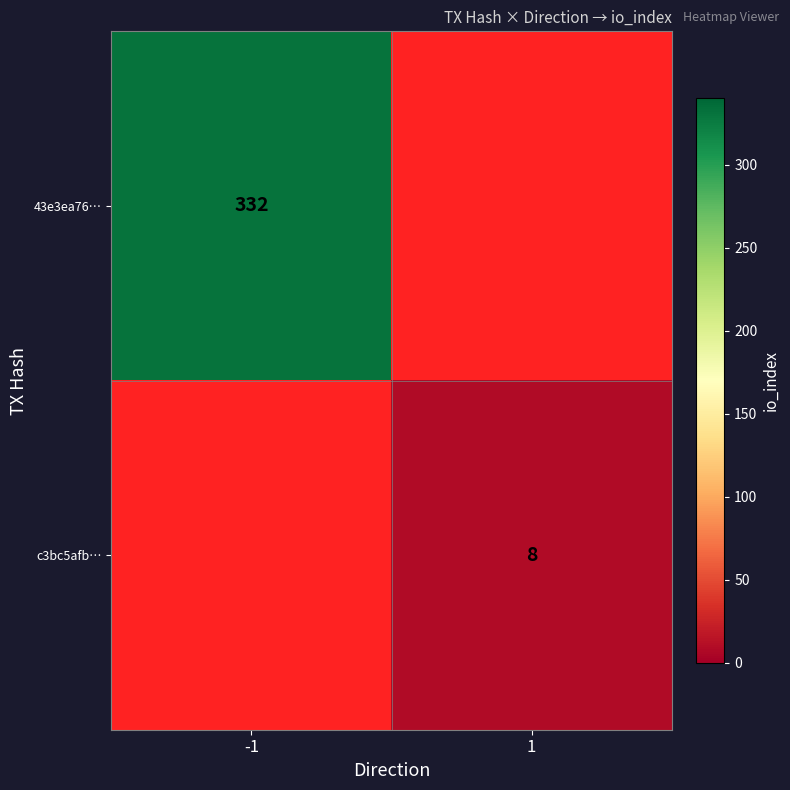

At how many categories does at least one series exceed 28?

1